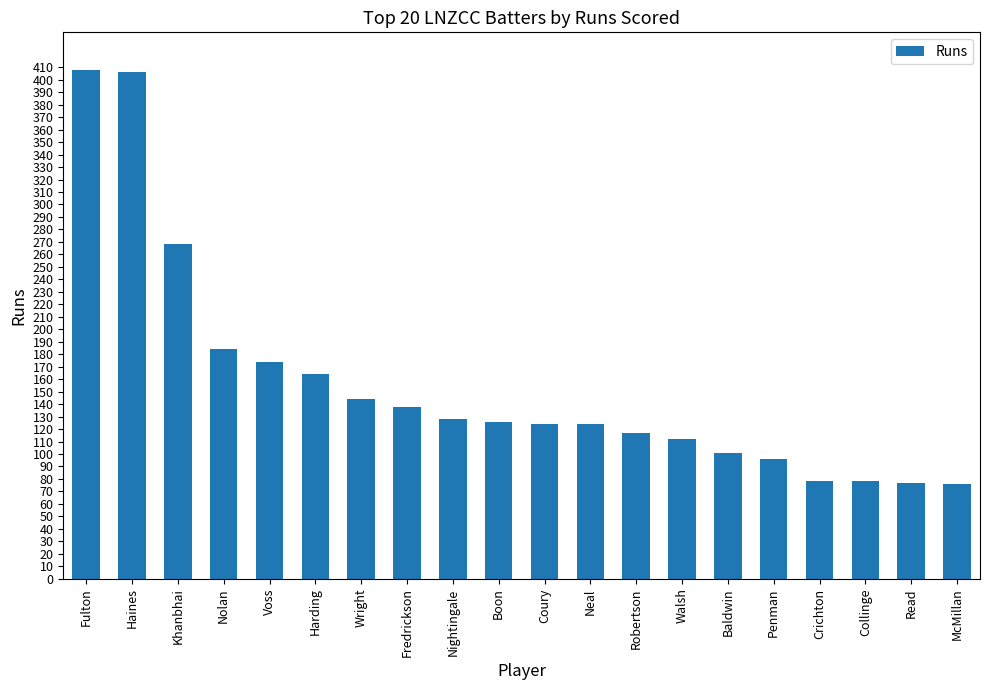

What is the difference between the maximum and minimum values?

332